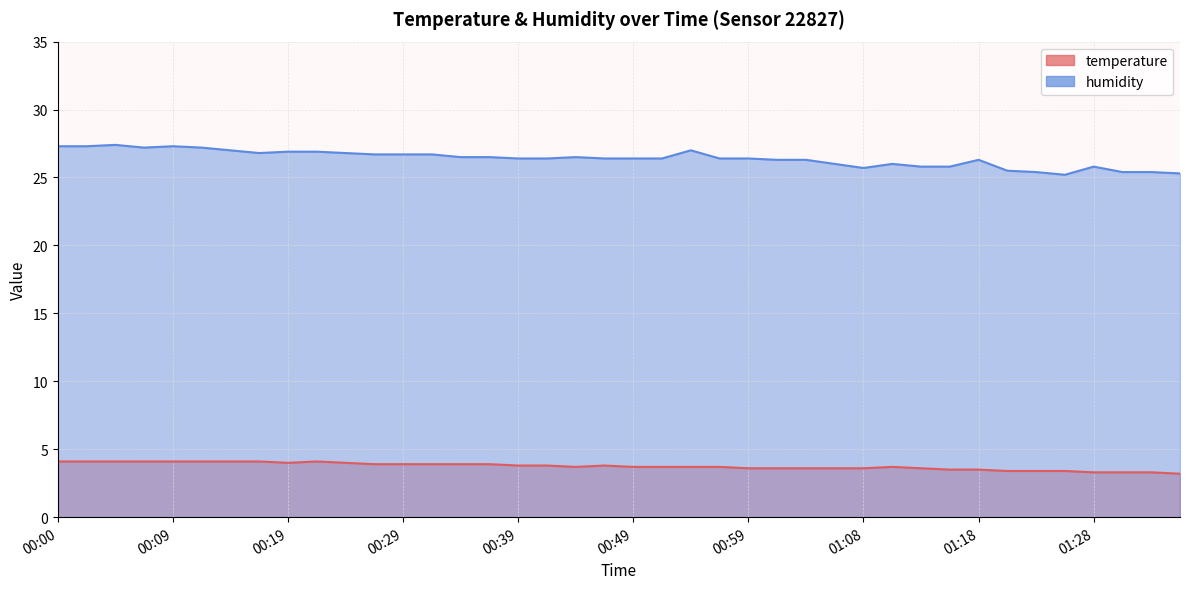

At 00:37, list the series in order from largest to smallest.

humidity, temperature